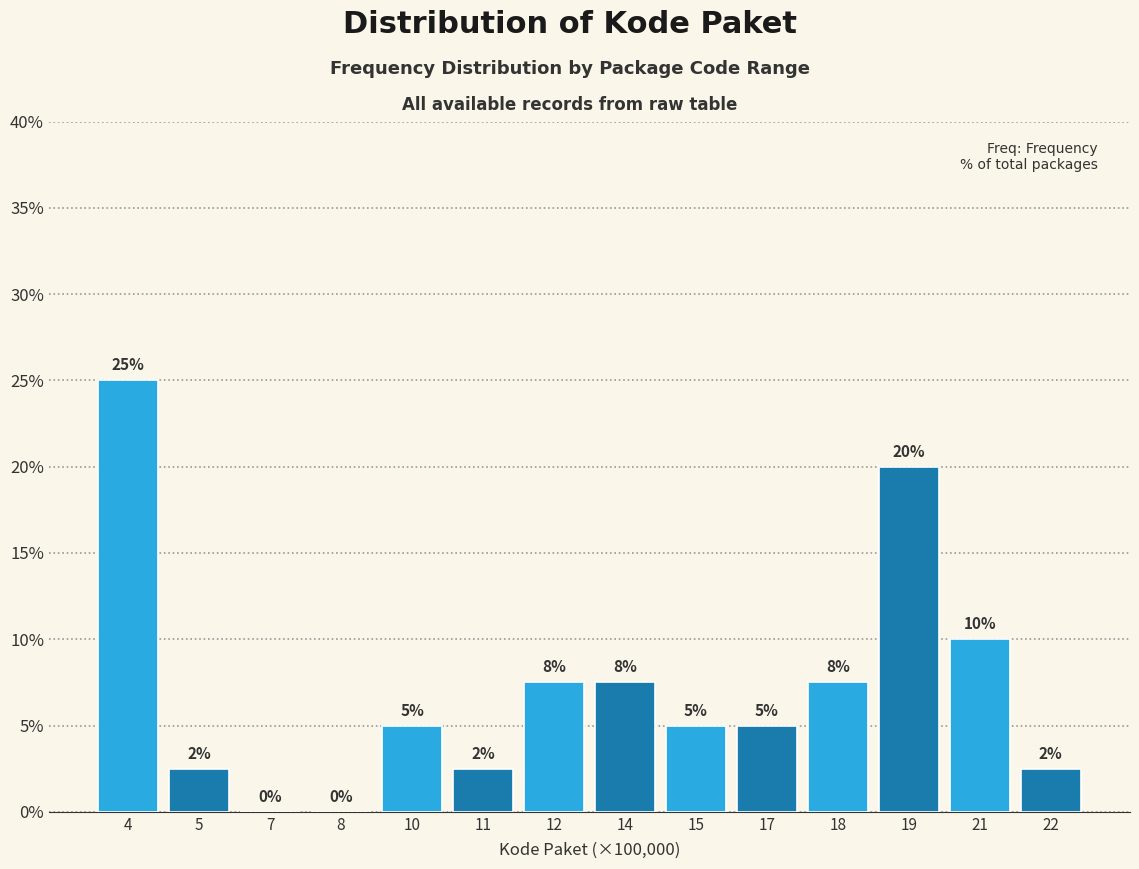

What is the approximate value at 14?

7.5